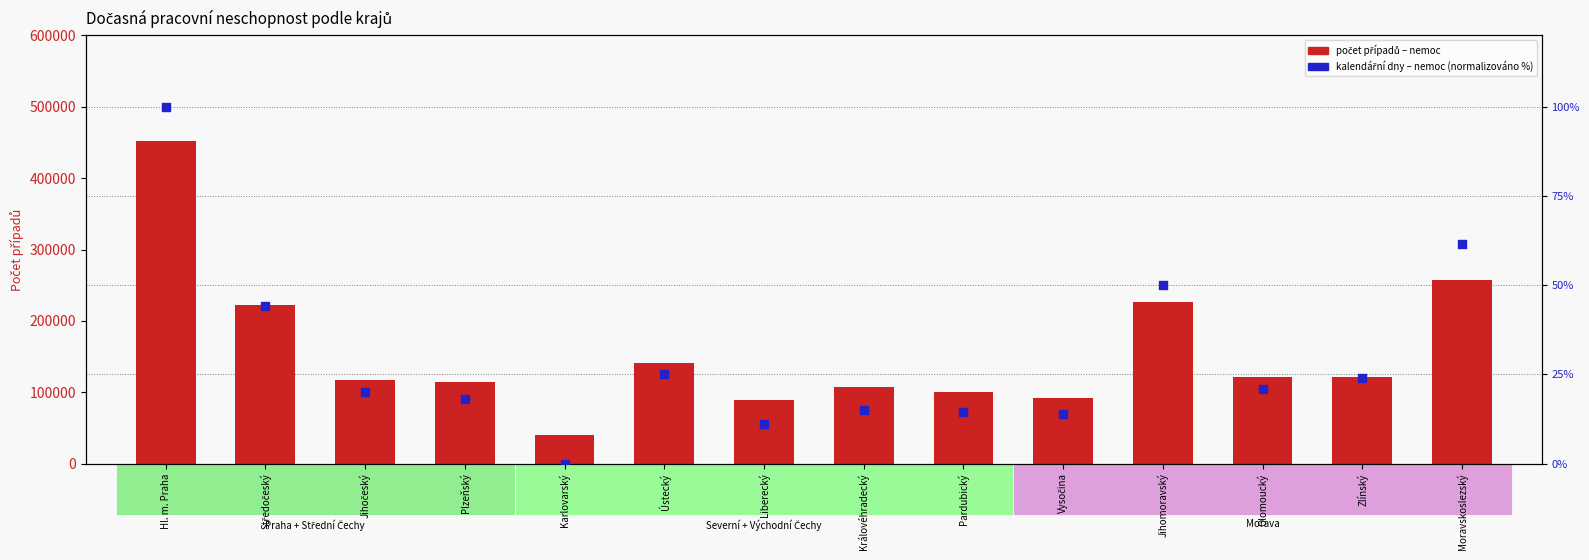

What are all the series names shown in the legend?

Cases (illness), Illness days (normalized %)